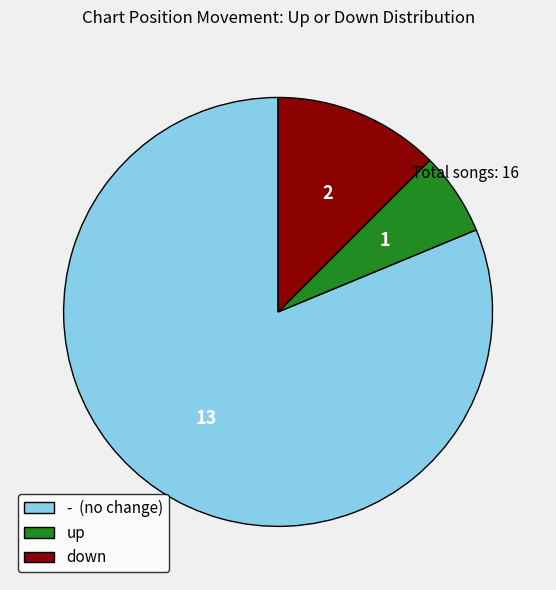

Is down the majority of the pie?

No